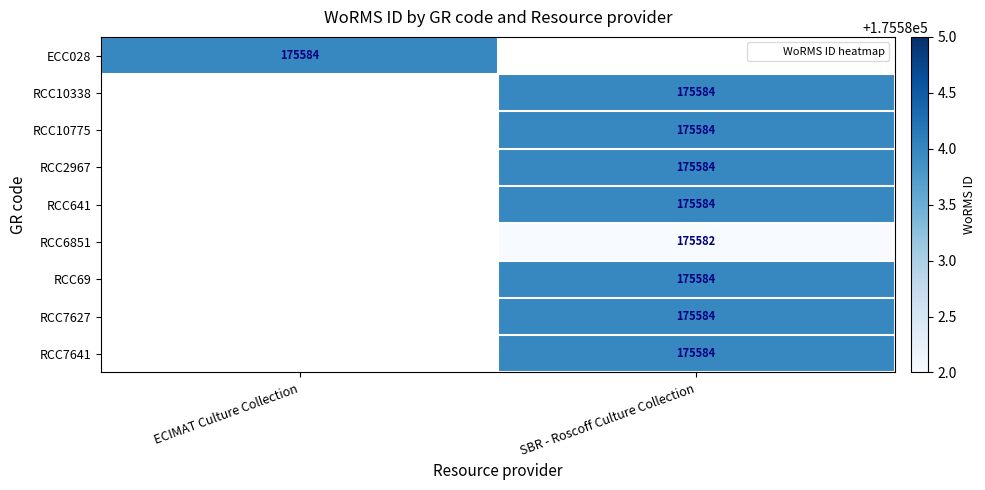

The value of RCC6851 at SBR - Roscoff Culture Collection is 175582. True or false?

True